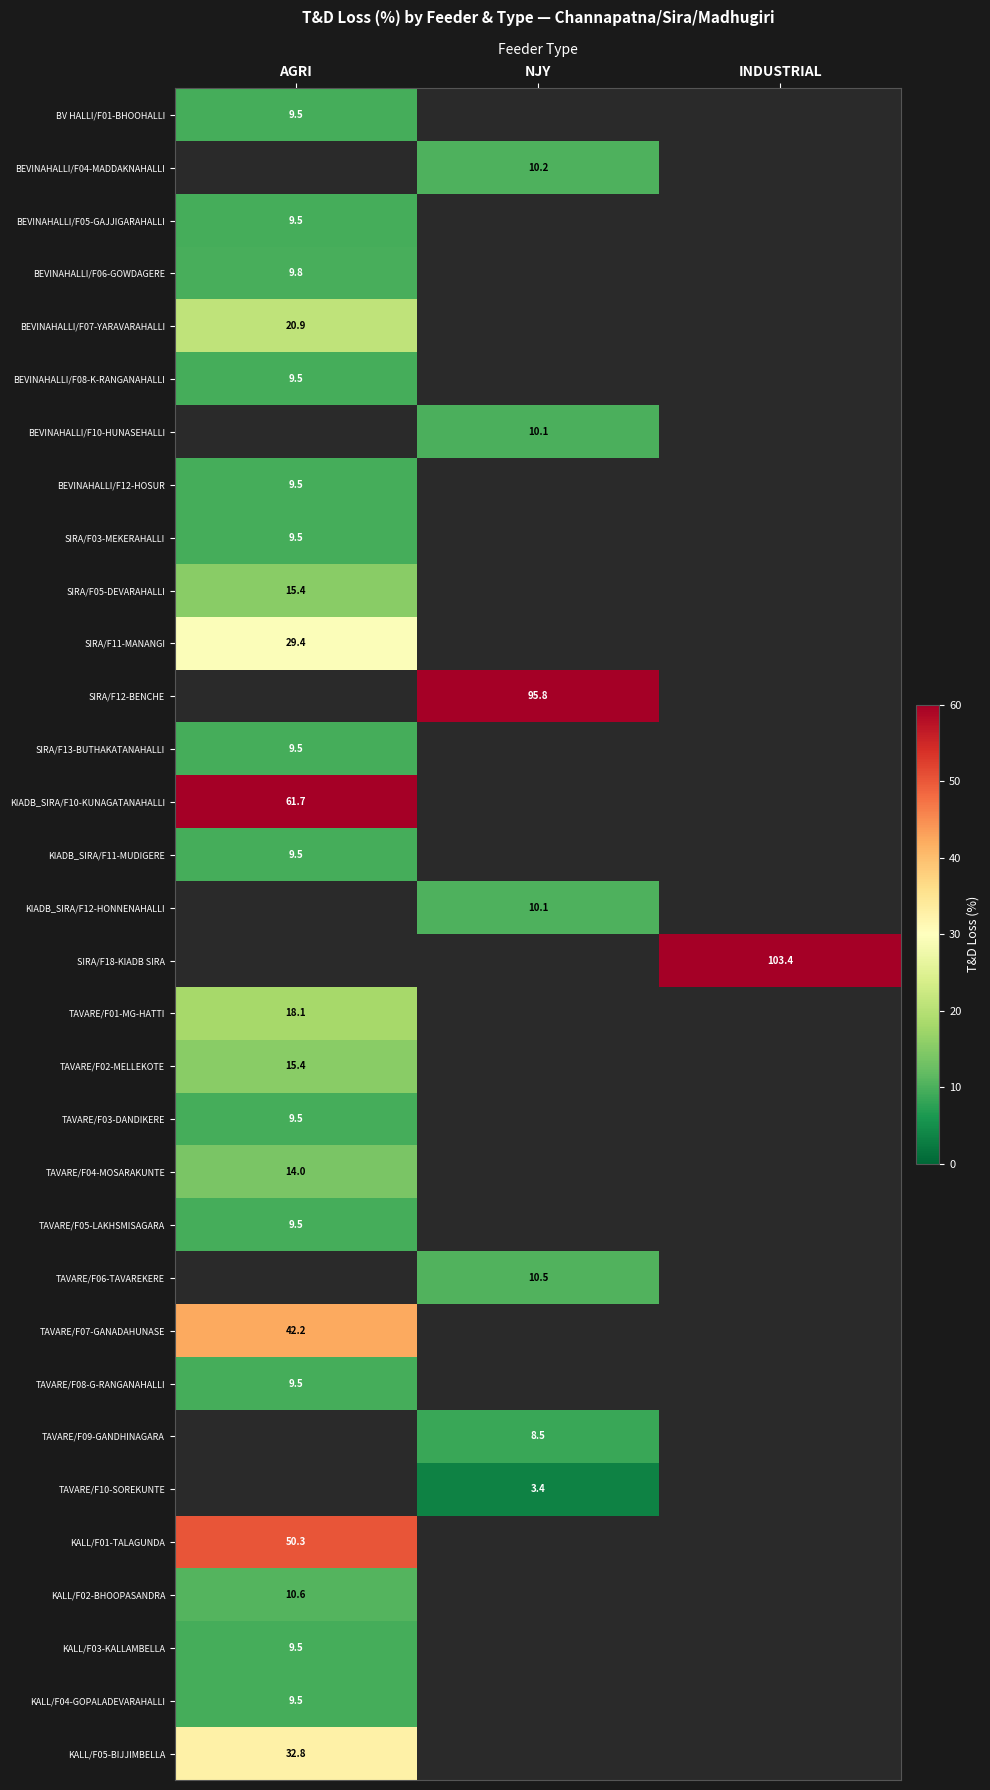

Read the BEVINAHALLI/F10-HUNASEHALLI value at NJY.

10.1